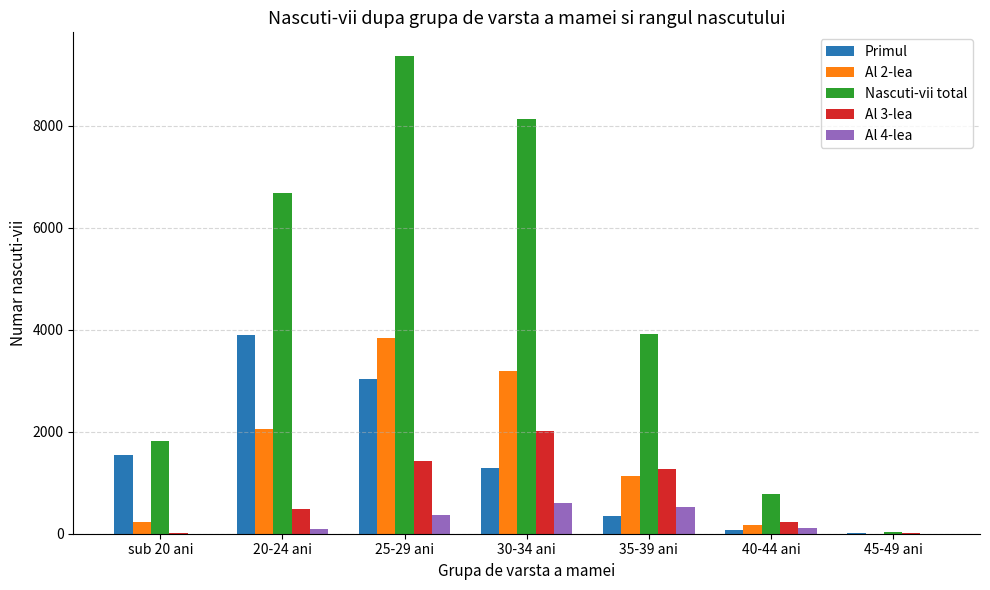

What is the sum of all Nascuti-vii total values?

30730